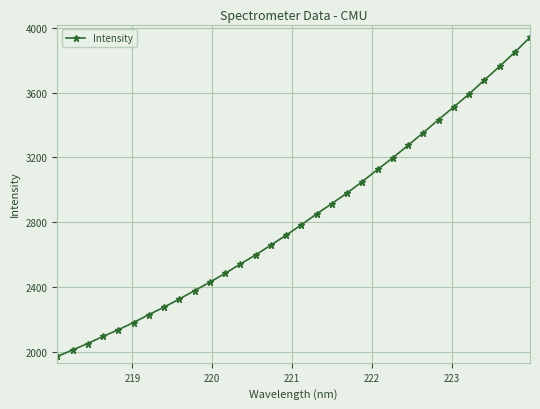

What is the sum of all values?

90408.1